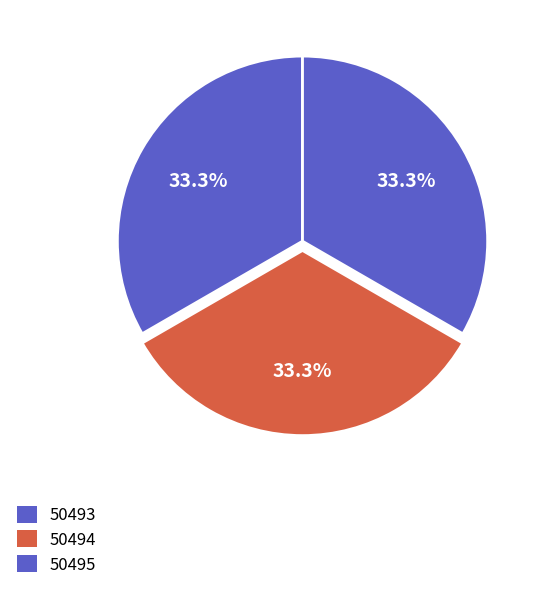

How much of the chart is everything except 50493?

66.7%